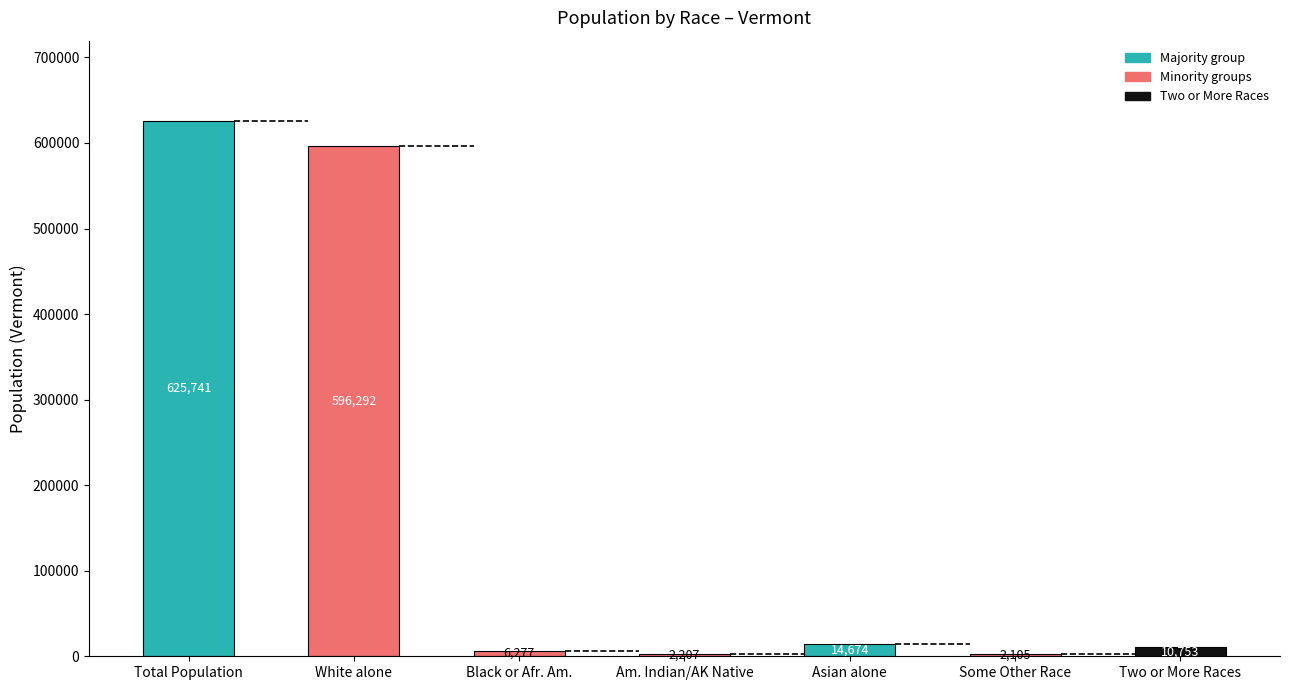

How many distinct data groups are displayed?

1